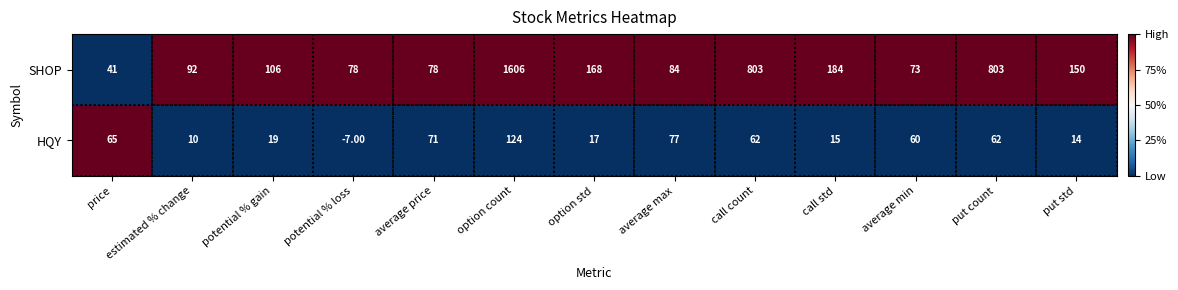

How many data points does each series have?

13